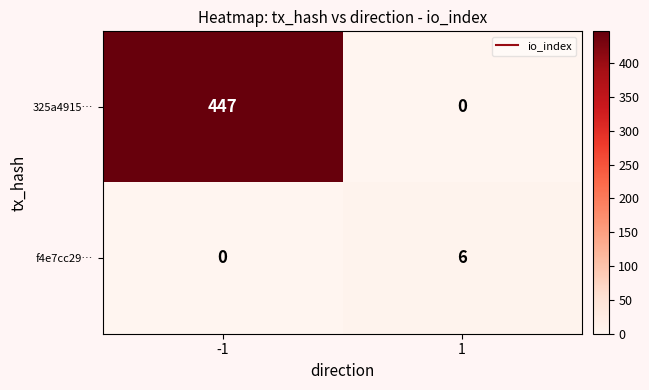

What is the spread (max minus min) of values at -1?

447